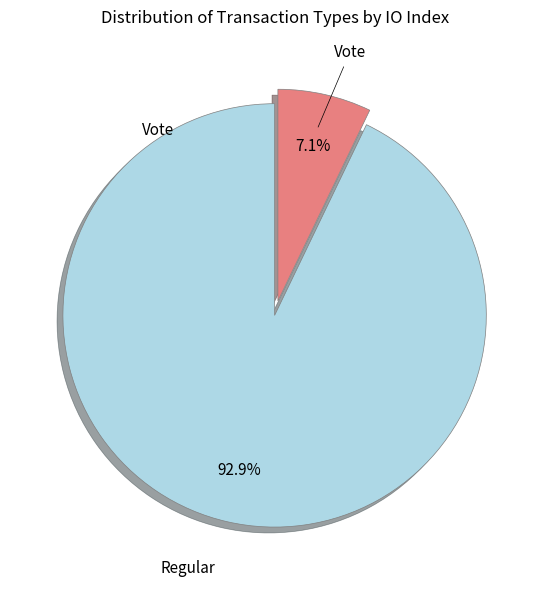

Is there any slice that represents more than half of the pie?

Yes